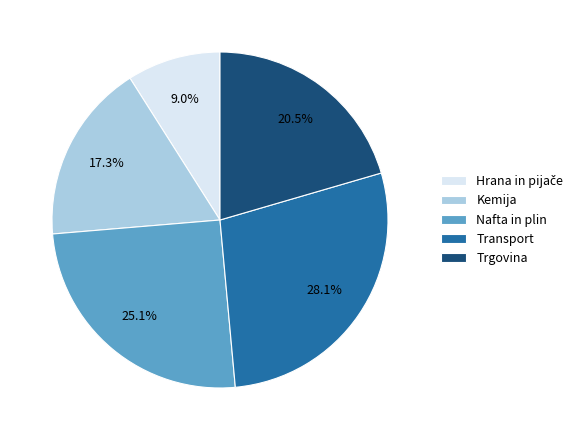

Between Nafta in plin and Kemija, which is larger?

Nafta in plin